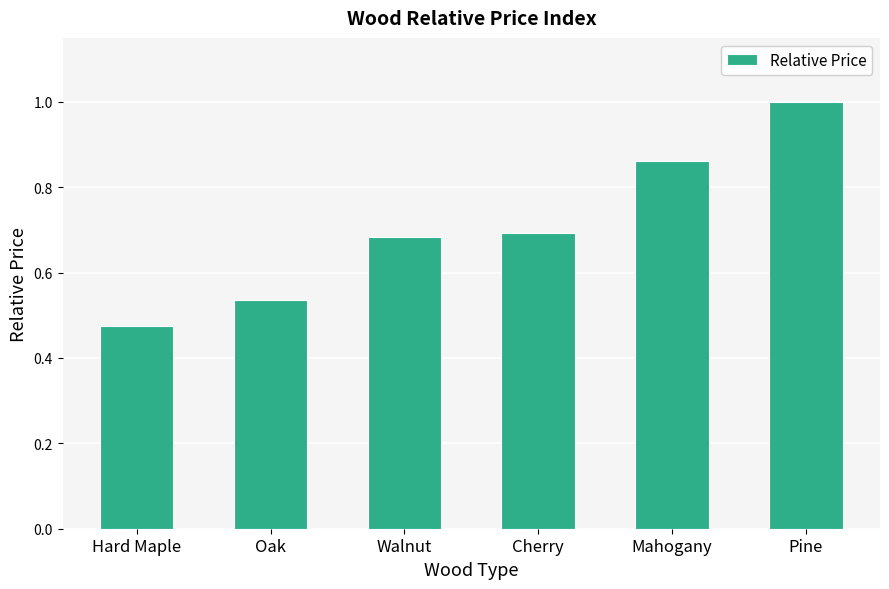

Is it true that the value at Hard Maple is 0.2?

False